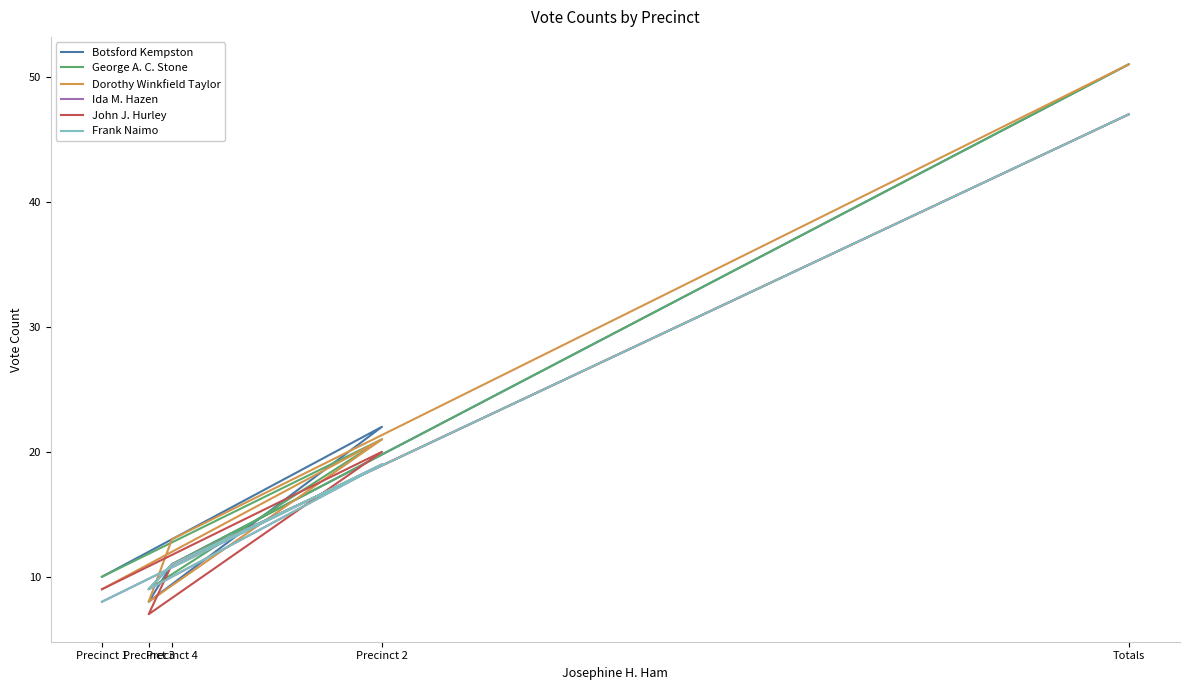

Which label corresponds to the smallest value in the chart?

Precinct 3